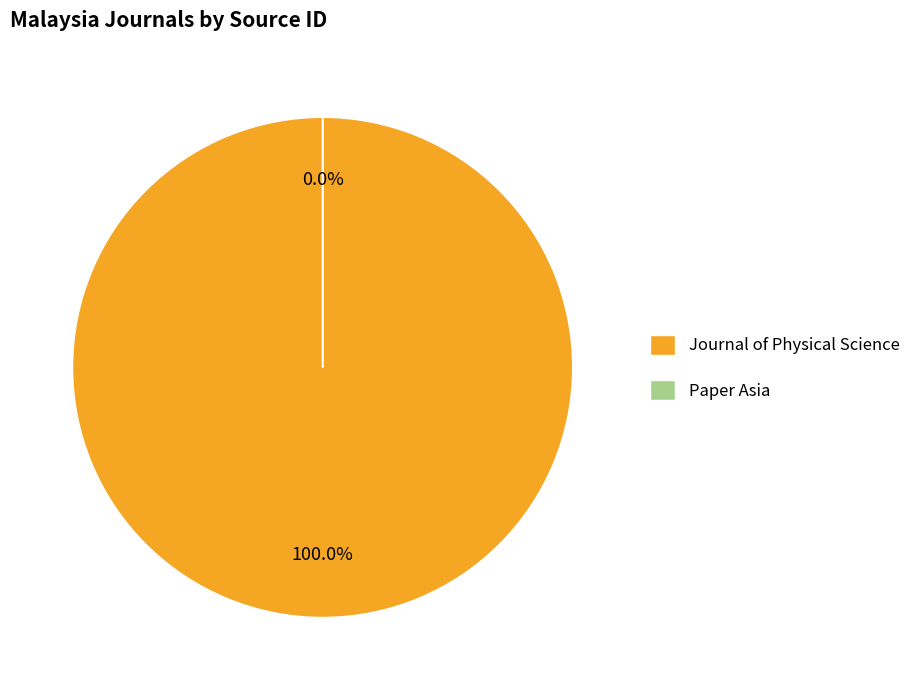

Combined, what portion of the pie is Journal of Physical Science and Paper Asia?

100.0%